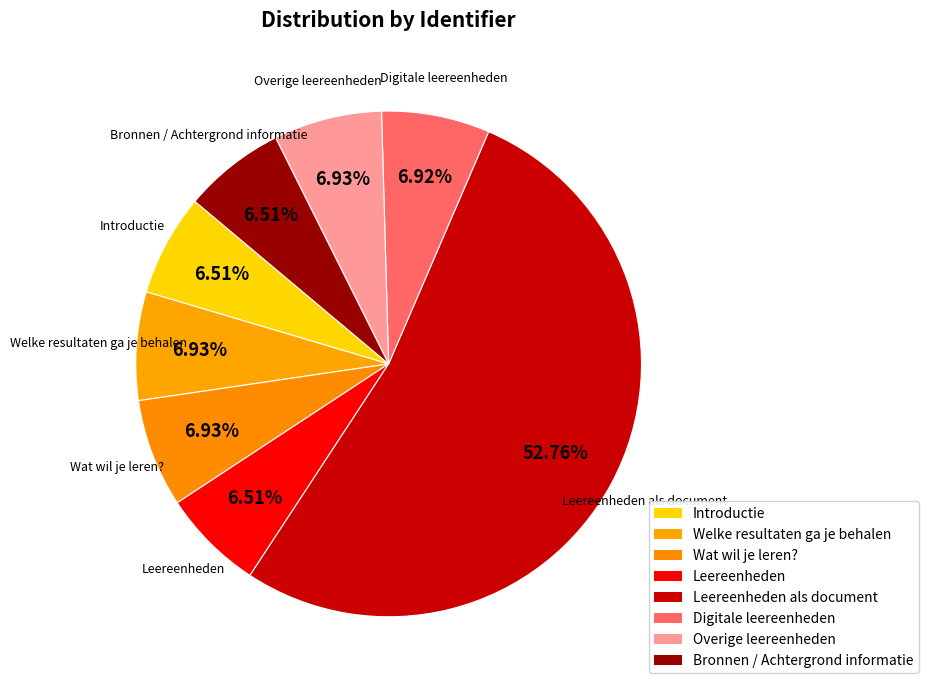

To the nearest percent, what is the average slice percentage?

12%